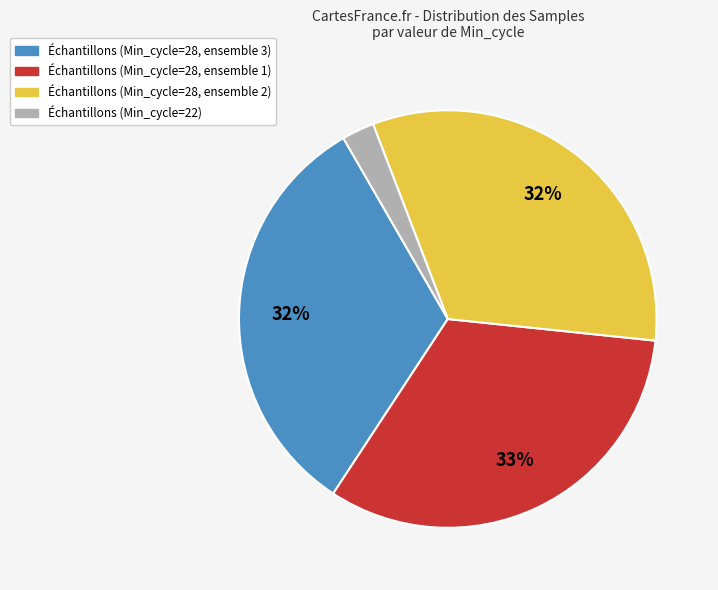

Is there any slice that represents more than half of the pie?

No